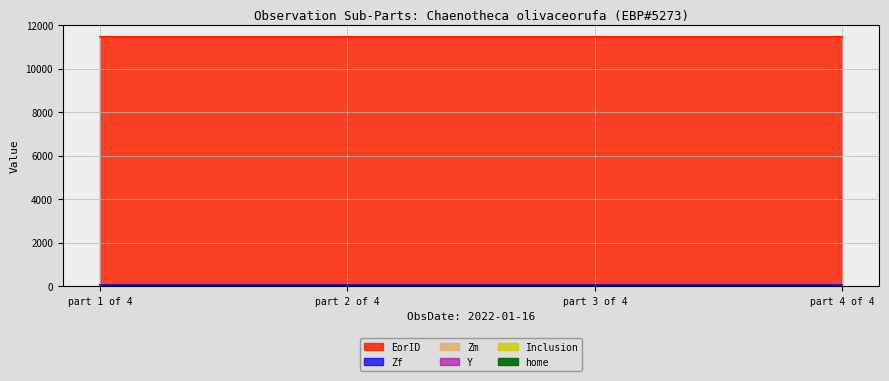

Reading right to left, list all the values displayed in this chart.

EorID: part 4 of 4=11459.0	part 3 of 4=11456.0	part 2 of 4=11458.0	part 1 of 4=11457.0
Y: part 4 of 4=40.6	part 3 of 4=40.6	part 2 of 4=40.6	part 1 of 4=40.6
Zm: part 4 of 4=26.0	part 3 of 4=26.0	part 2 of 4=26.0	part 1 of 4=26.0
Zf: part 4 of 4=86.0	part 3 of 4=86.0	part 2 of 4=86.0	part 1 of 4=86.0
Inclusion: part 4 of 4=0.0	part 3 of 4=0.0	part 2 of 4=0.0	part 1 of 4=0.0
home: part 4 of 4=0.0	part 3 of 4=0.0	part 2 of 4=0.0	part 1 of 4=0.0